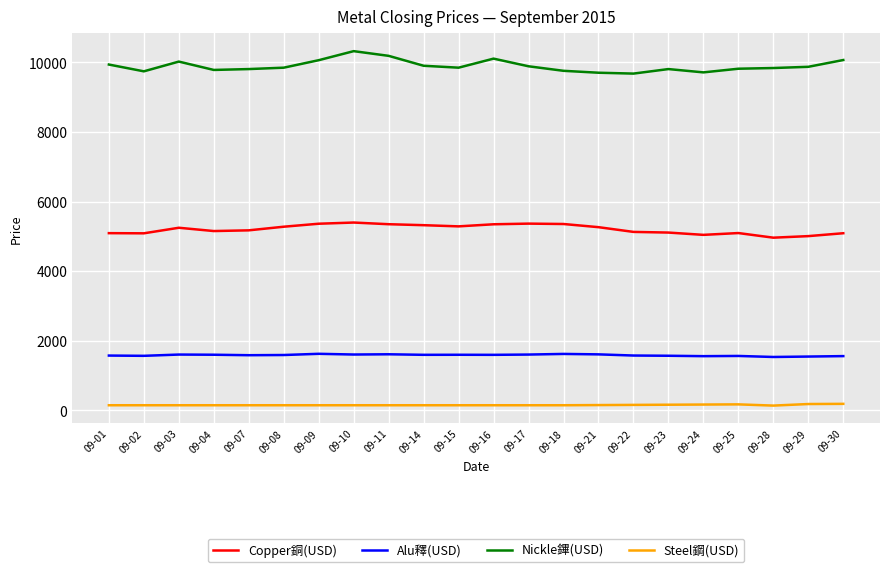

What is the difference between the maximum and minimum values in the Copper銅(USD) series?

435.0